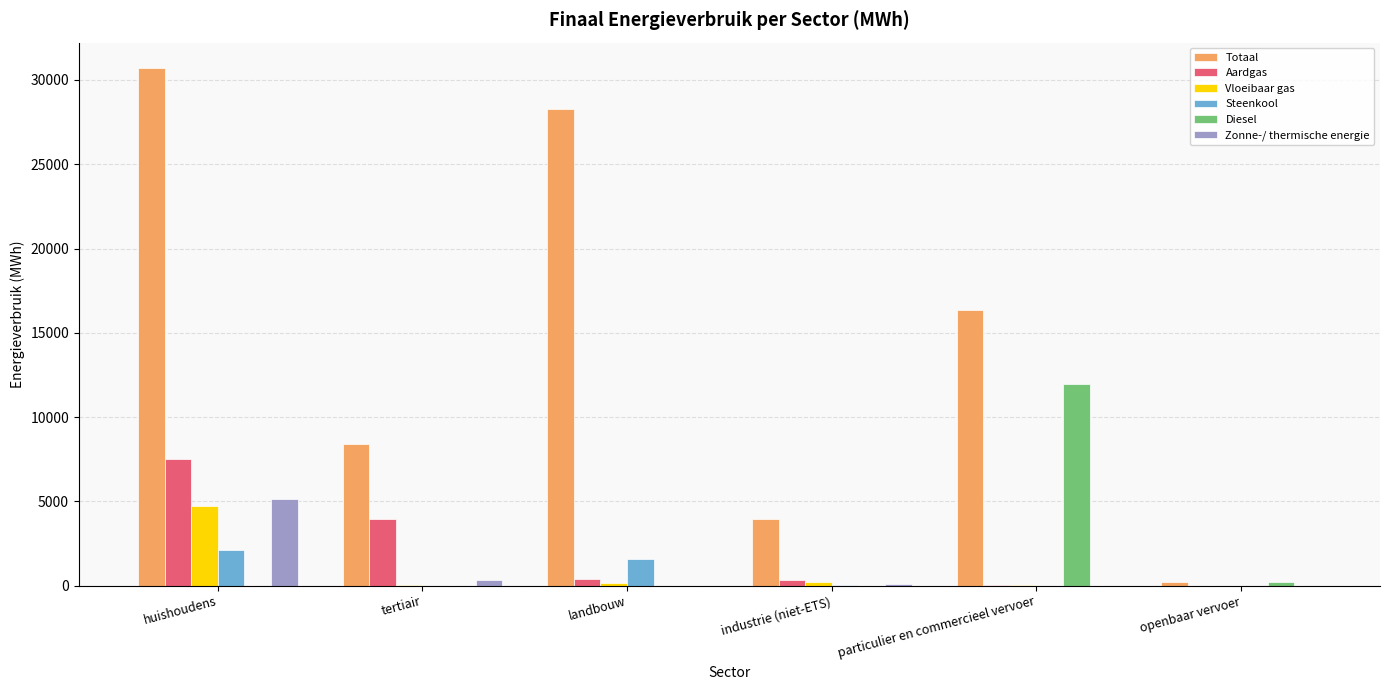

What are all the series names shown in the legend?

Totaal, Aardgas, Vloeibaar gas, Steenkool, Diesel, Zonne-/ thermische energie